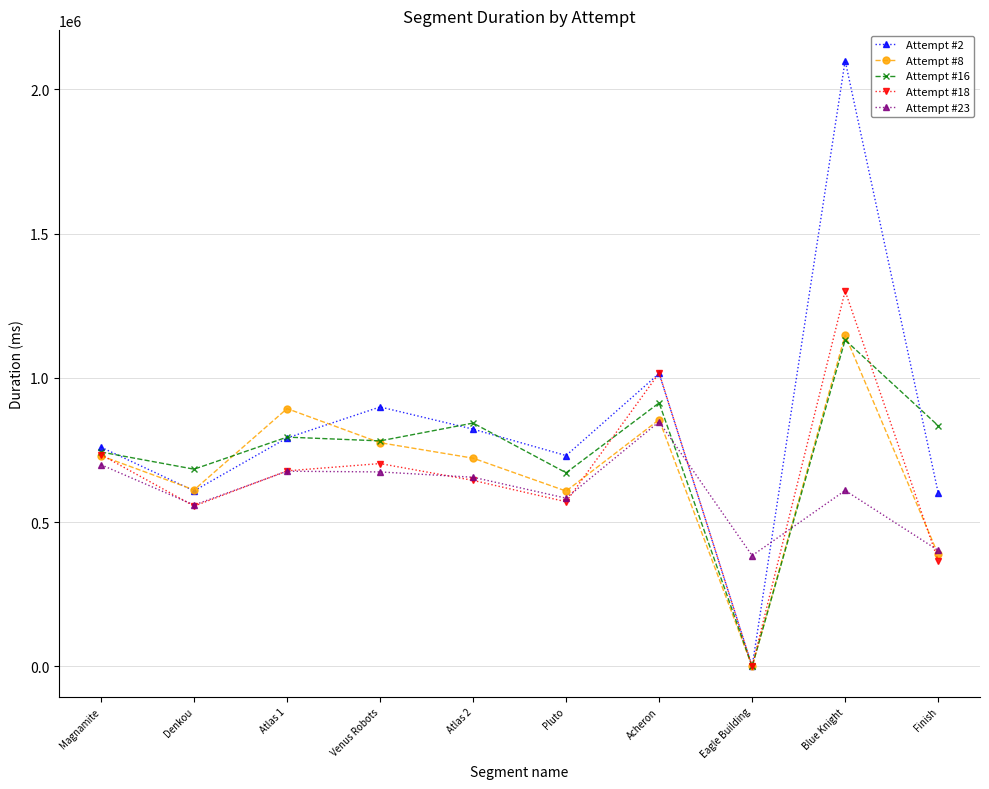

The value of Attempt #23 at Pluto is 582937. True or false?

True